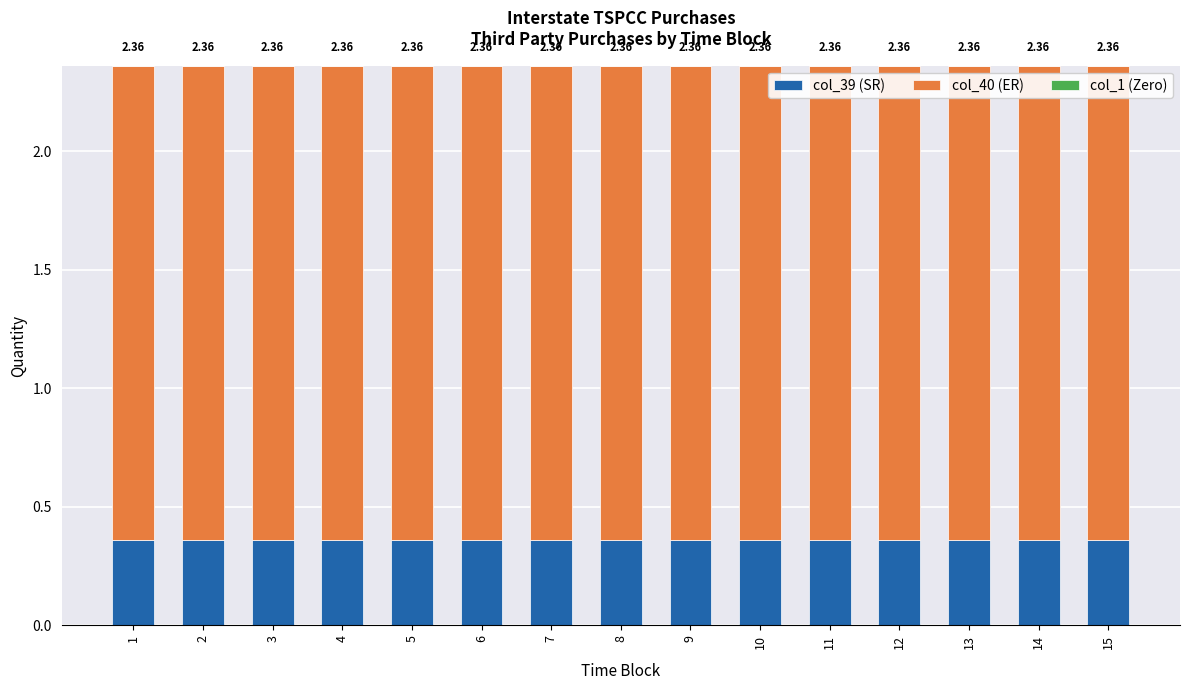

What is the sum of the col_40 (ER) values at 7 and 6?

4.0